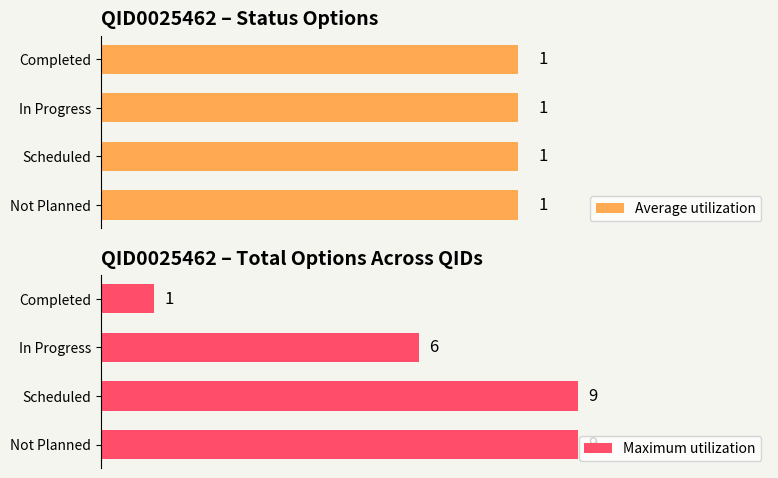

Which series has the largest total across all categories?

Maximum utilization